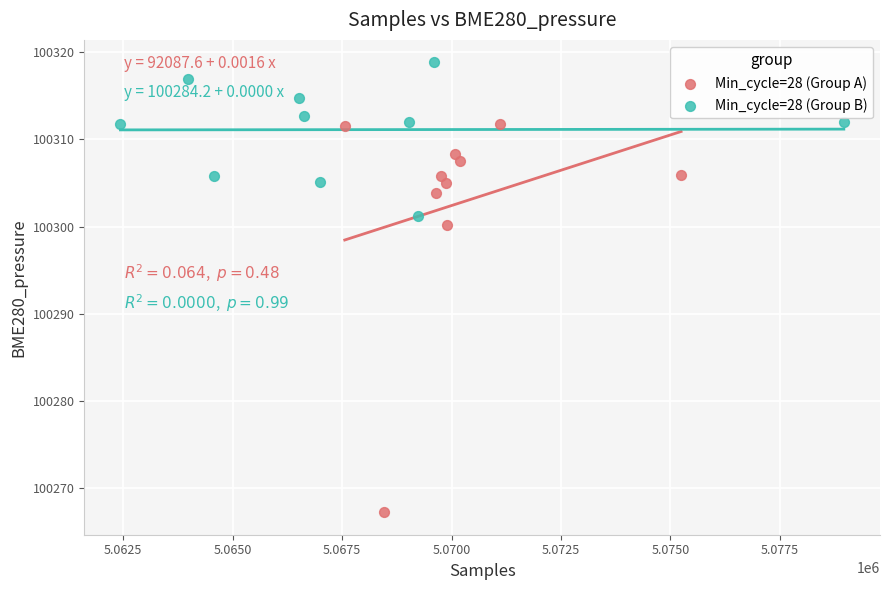

Which series reaches the minimum Y coordinate?

Min_cycle=28 (Group A)